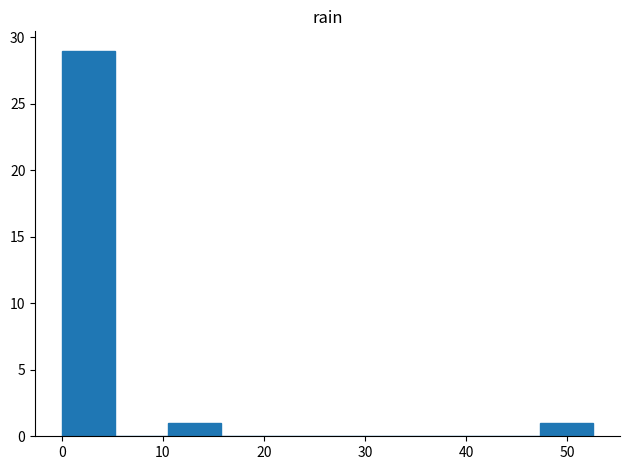

Reading left to right, list every bar in this chart as the range it spans on the x-axis followed by its height. Neither the bar edges nor the heights are printed on the chart, so give them approximately, as read against the axes.

0 to 5: 29
5 to 11: 0
11 to 16: 1
16 to 21: 0
21 to 26: 0
26 to 32: 0
32 to 37: 0
37 to 42: 0
42 to 47: 0
47 to 53: 1